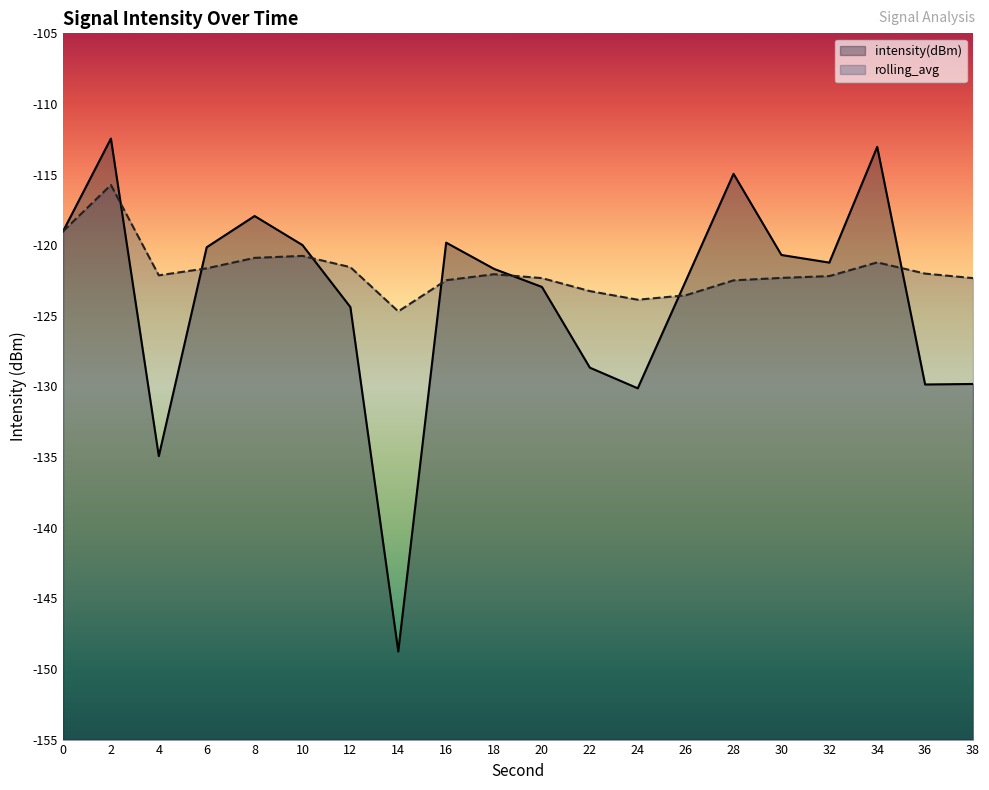

The value of intensity(dBm) at 16 is -119.8. True or false?

True